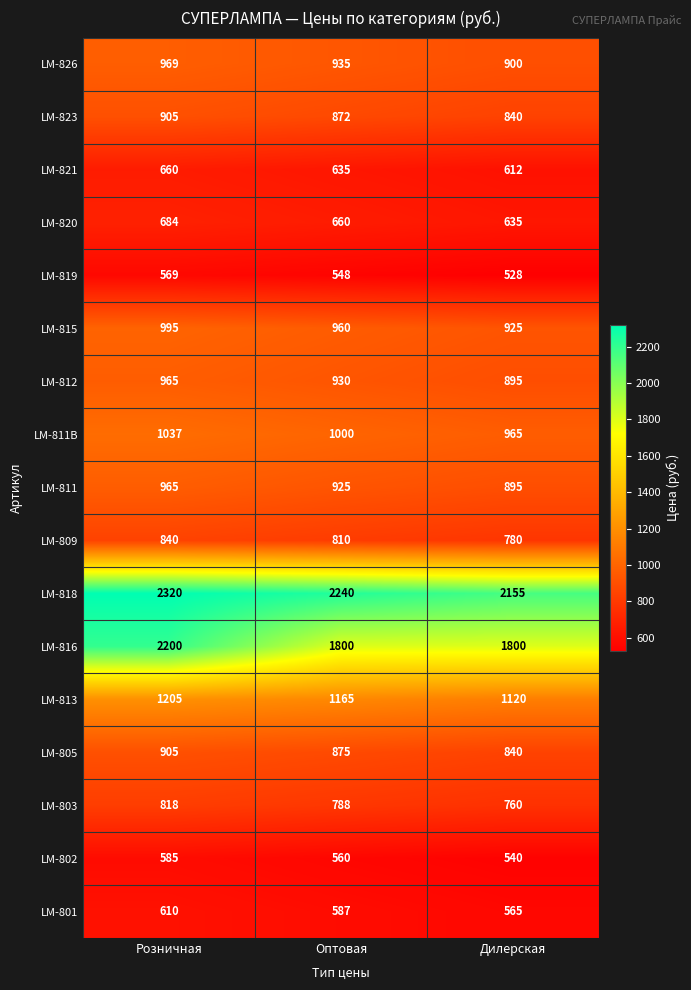

True or false: LM-821 has a value of 612 at Дилерская.

True